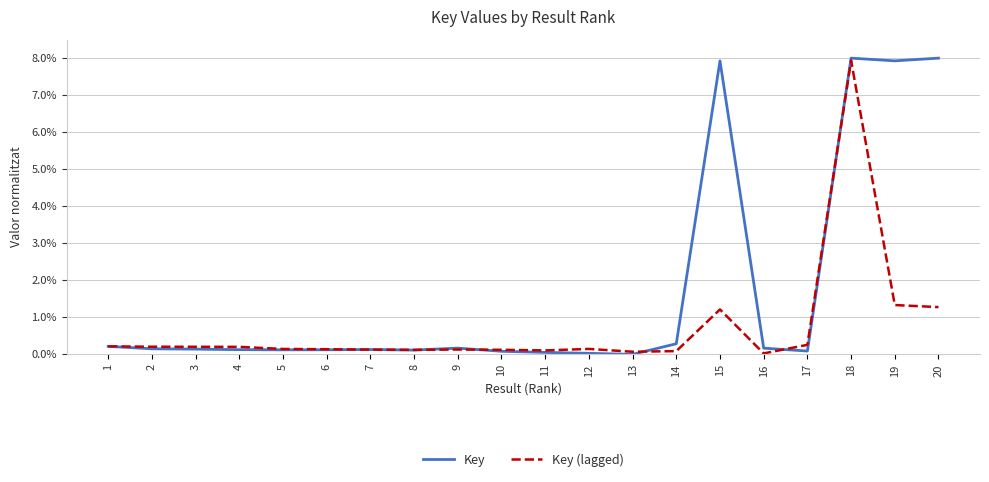

What is the greatest value displayed?

8.0